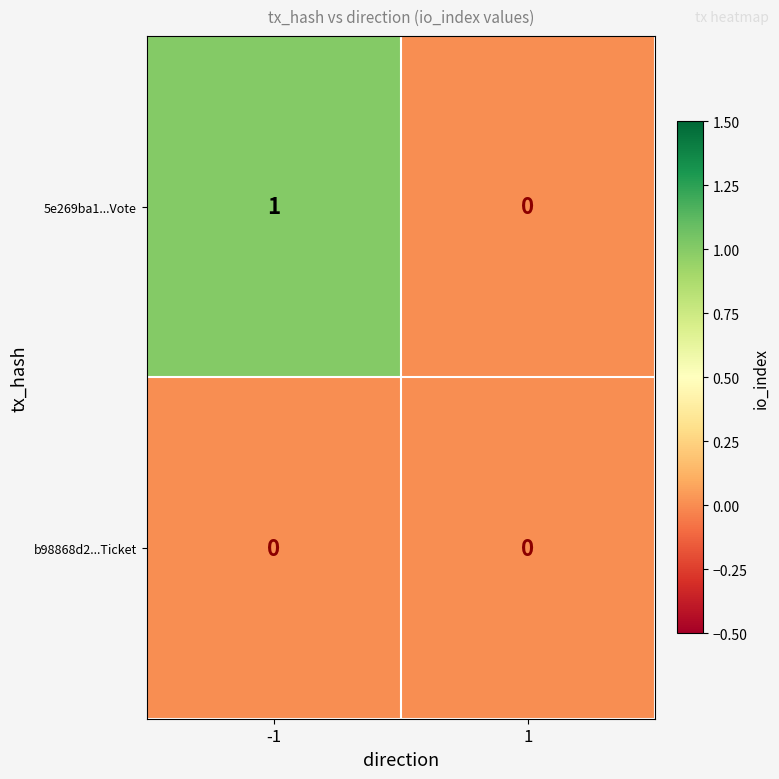

True or false: b98868d2...Ticket has a value of 0 at 1.

True